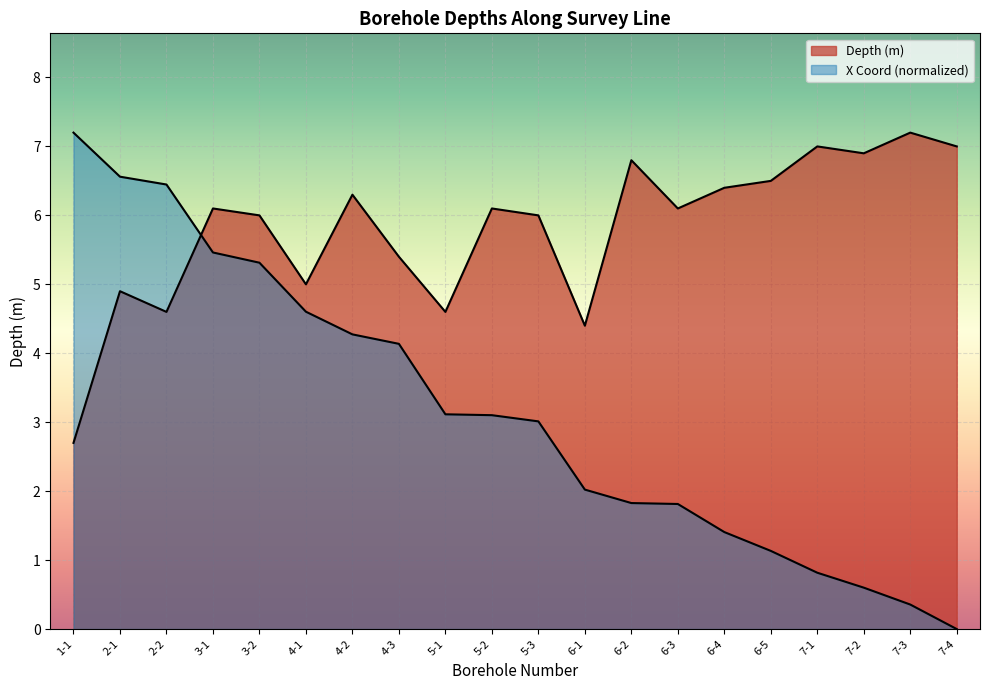

True or false: Depth (m) and X Coord (scaled) intersect in this chart.

True